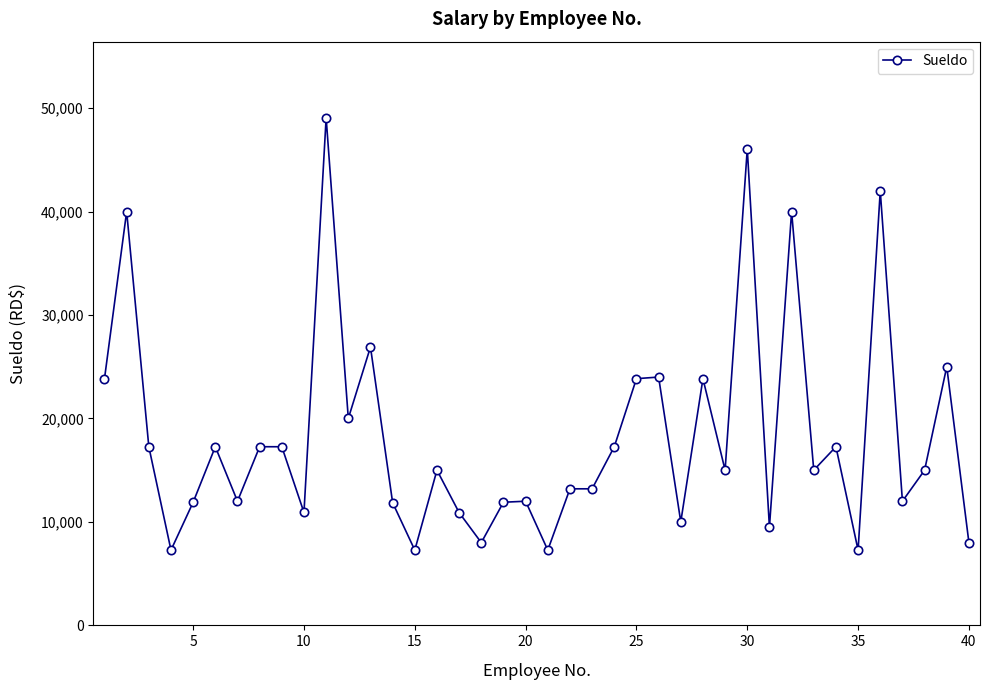

What is the greatest value displayed?

49057.2